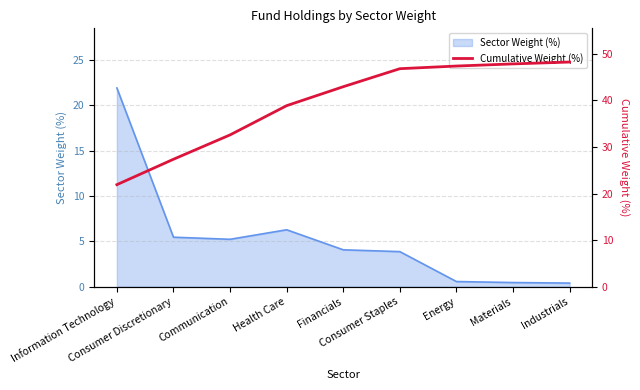

Where is the data nearest to the value 35?

Communication